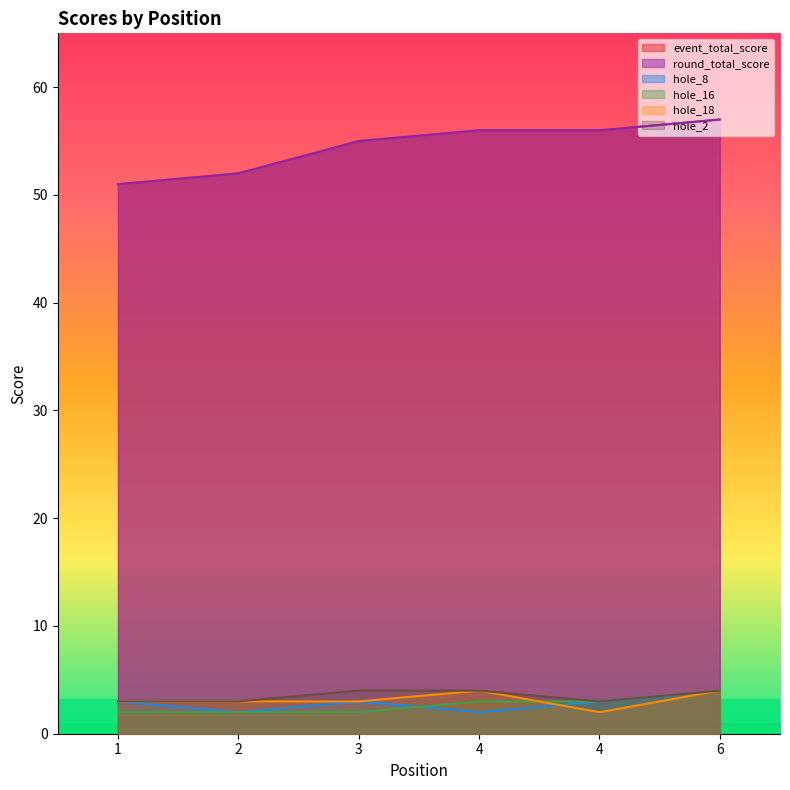

What is the sum of the hole_18 values at 4 and 6?

8